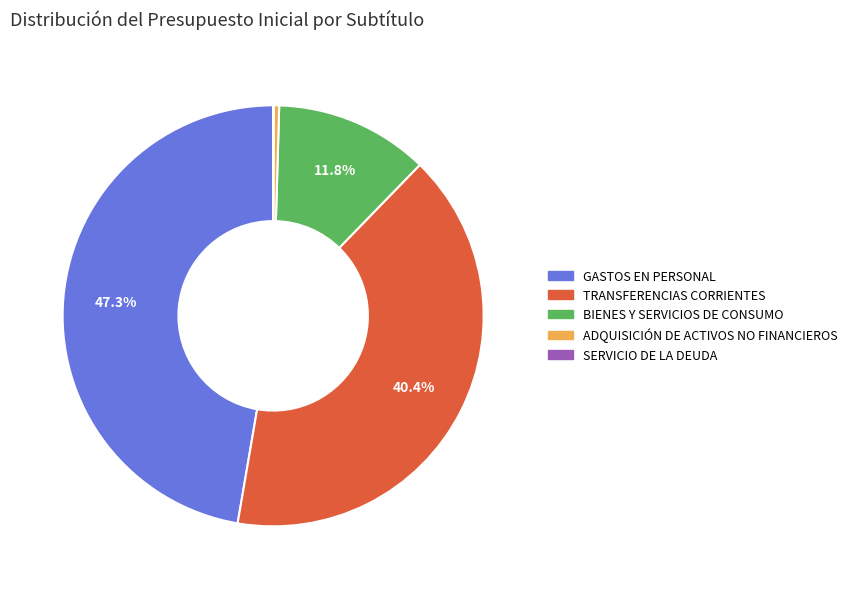

Which slice is the largest?

GASTOS EN PERSONAL